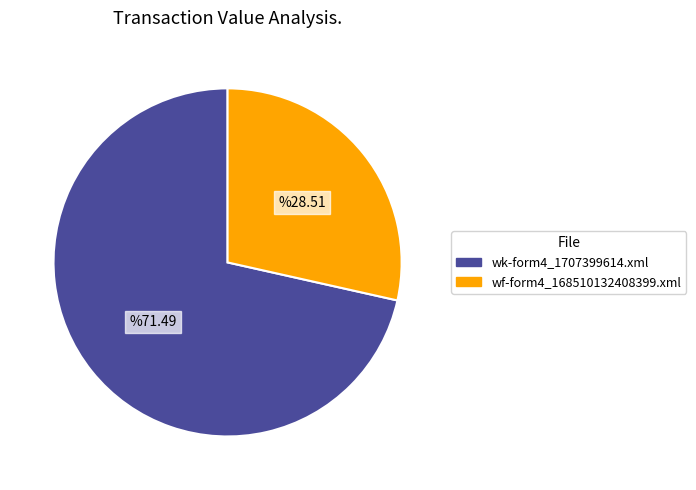

Rank the categories by value from highest to lowest.

wk-form4_1707399614.xml, wf-form4_168510132408399.xml